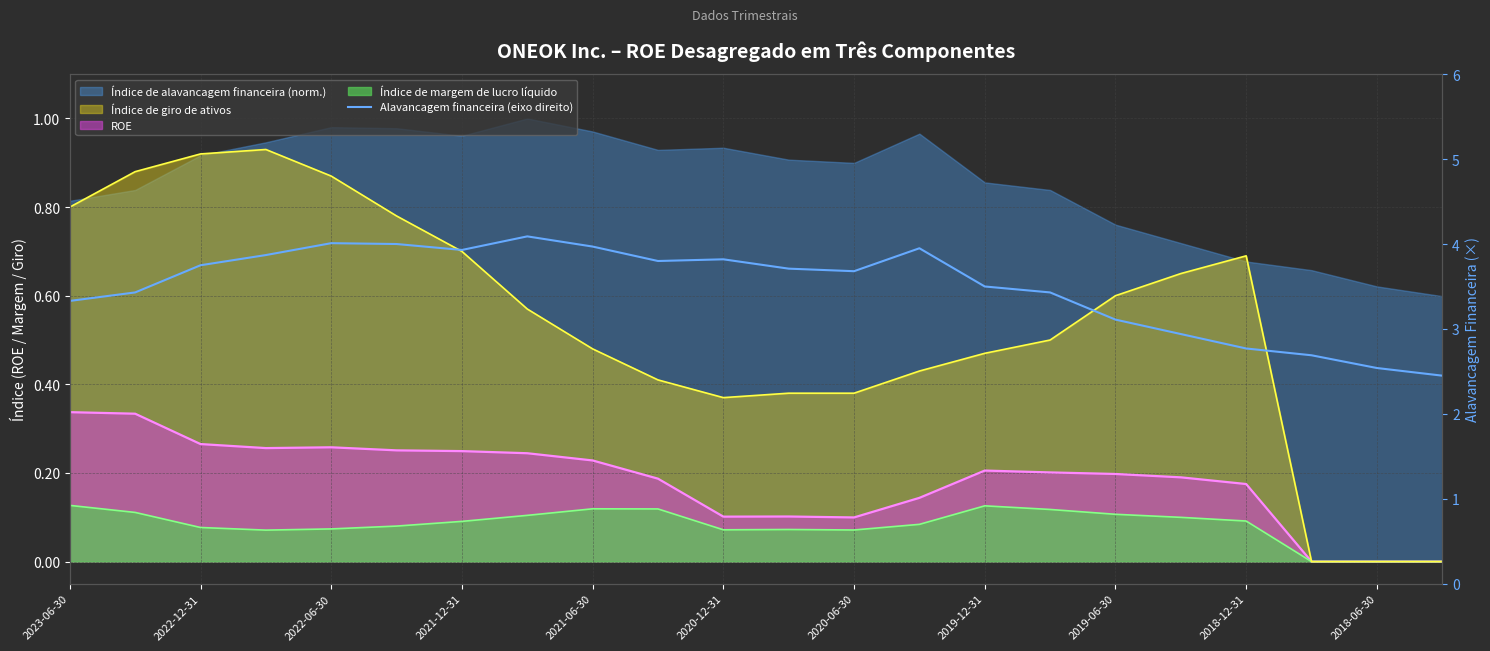

What is the greatest value displayed?

4.1